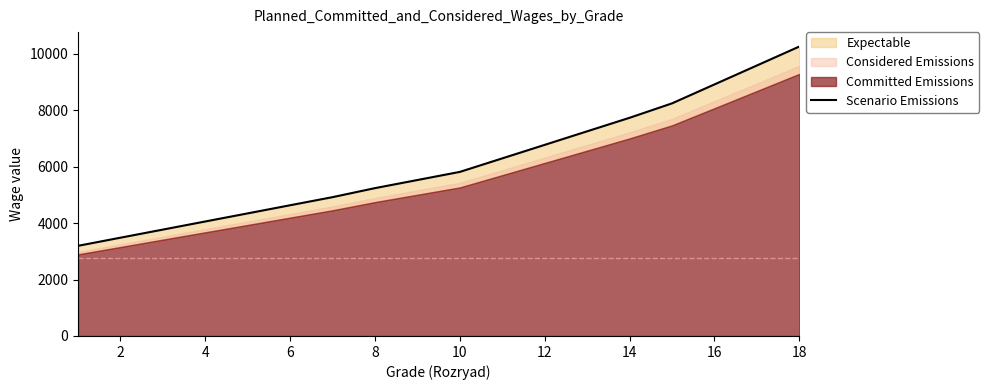

What is the difference between the maximum and minimum values?

7061